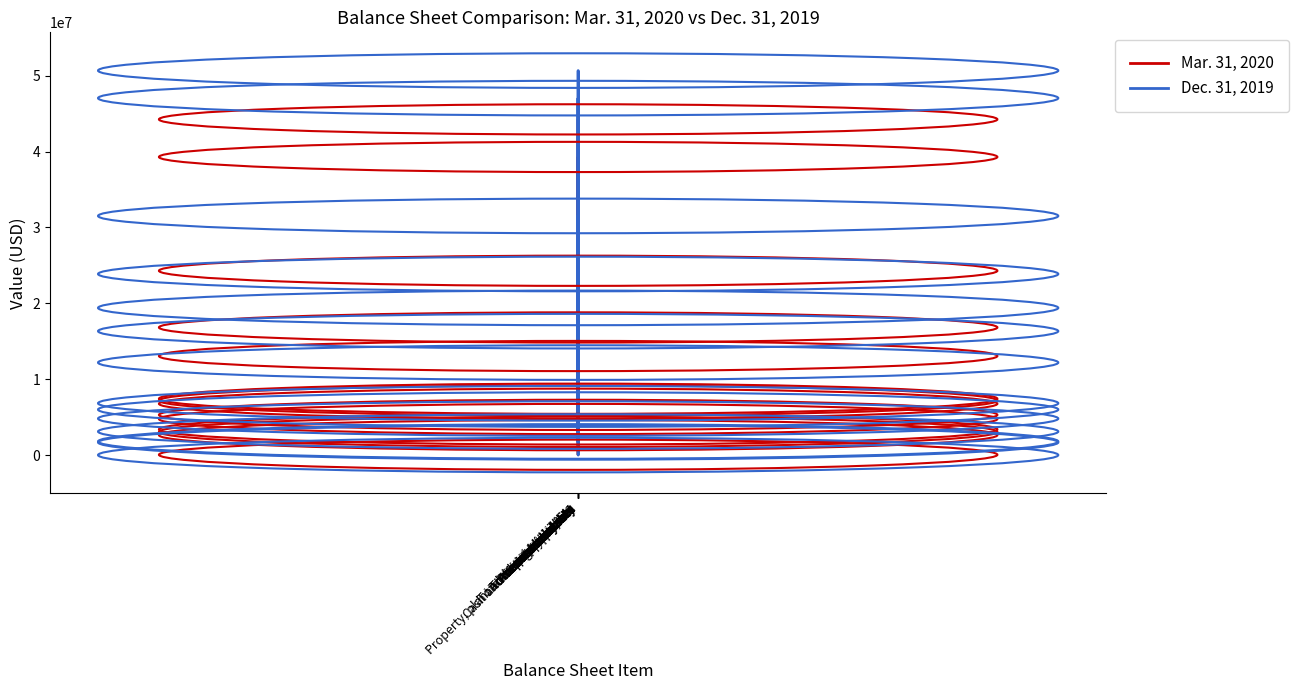

What is the maximum value shown in the chart?

50673829